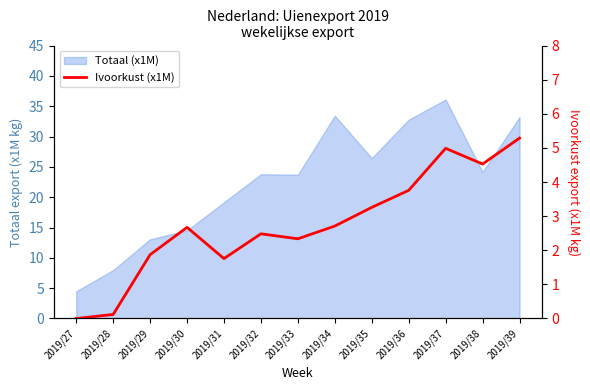

Where is the first local minimum?

2019/31